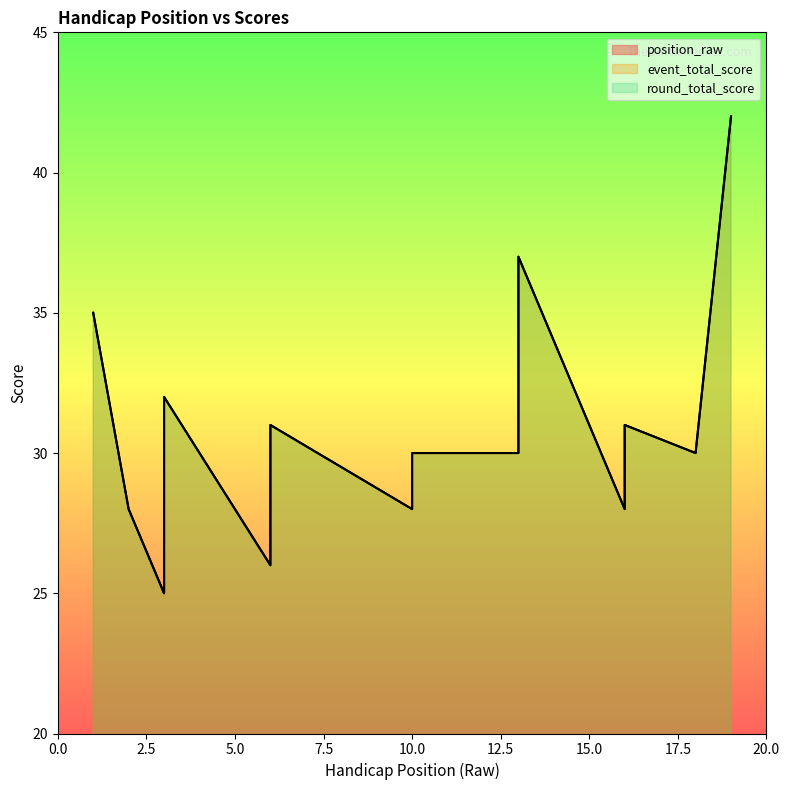

True or false: round_total_score and event_total_score cross at least once.

False